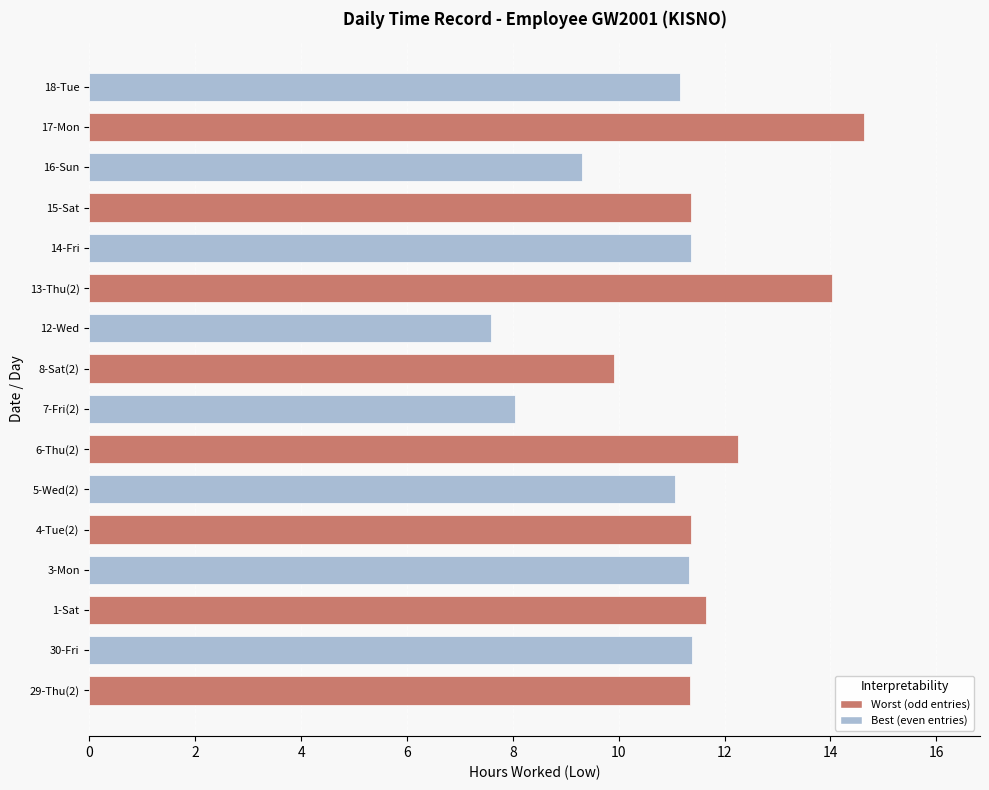

Are the bars horizontal?

Yes